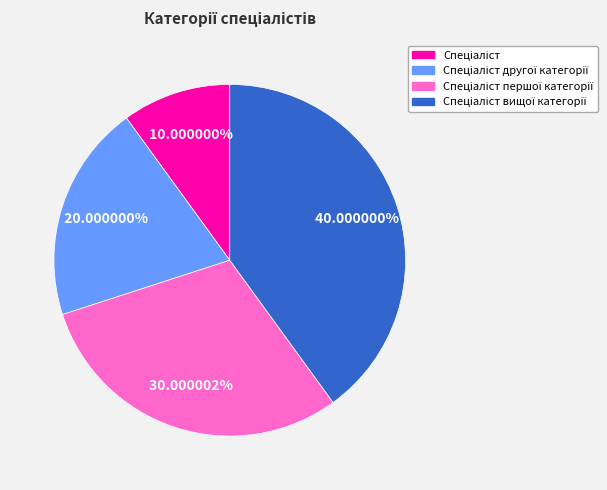

Does any single category account for the majority?

No